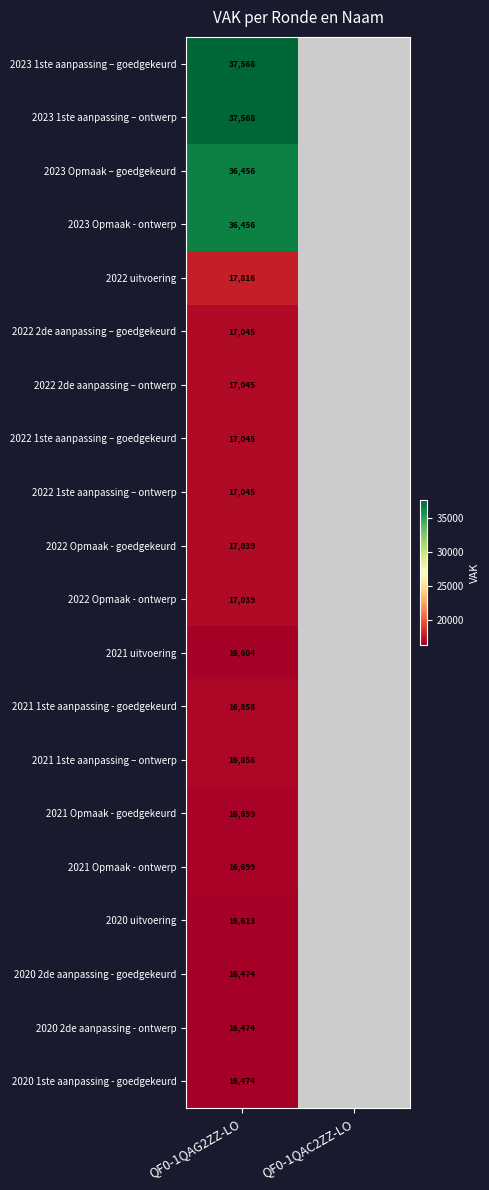

What is the total value across all series at QF0-1QAG2ZZ-LO?

417875